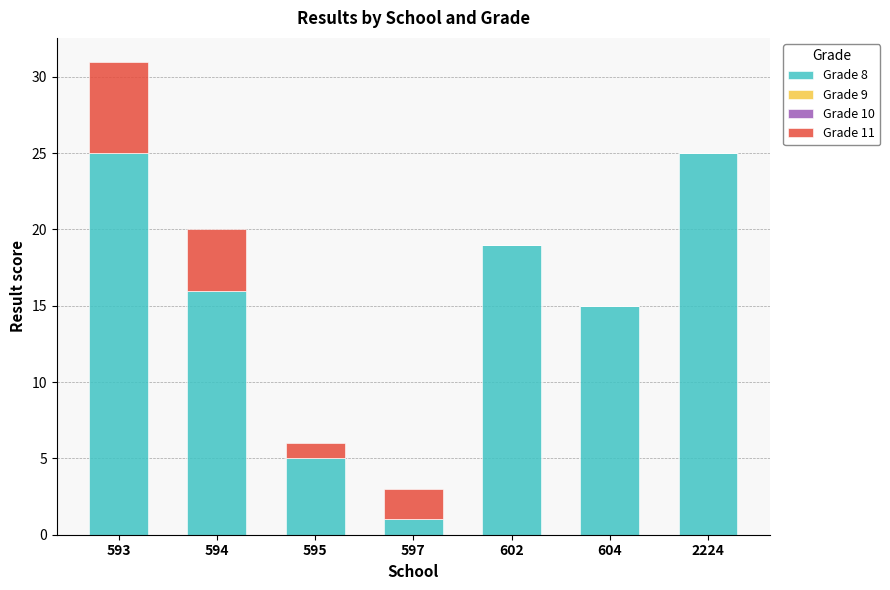

At which category is the sum across all series the highest?

593